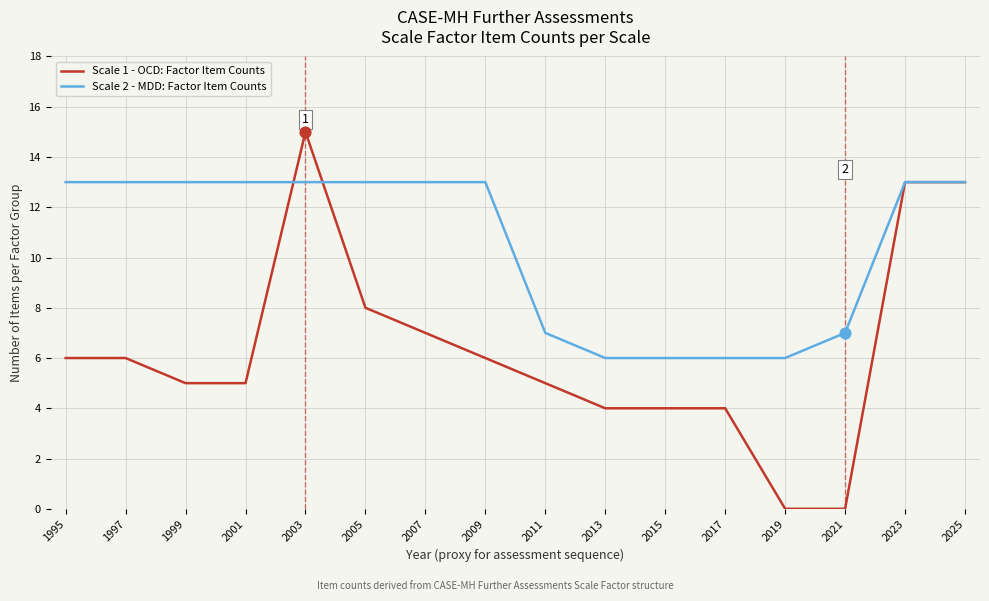

Which series has the largest total across all categories?

Scale 2 - MDD: Factor Item Counts